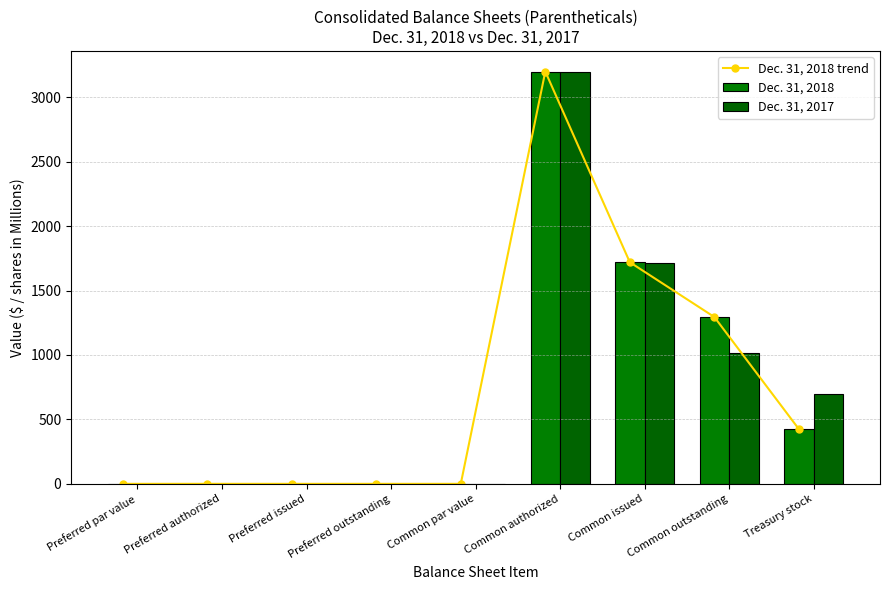

Reading left to right, transcribe all the data shown in this chart.

Dec. 31, 2018 trend: 0.0	0.1	0.0	0.0	0.0	3200.0	1720.0	1295.0	425.0
Dec. 31, 2018: 0.0	0.1	0.0	0.0	0.0	3200.0	1720.0	1295.0	425.0
Dec. 31, 2017: 0.0	0.1	0.0	0.0	0.0	3200.0	1712.0	1014.0	698.0